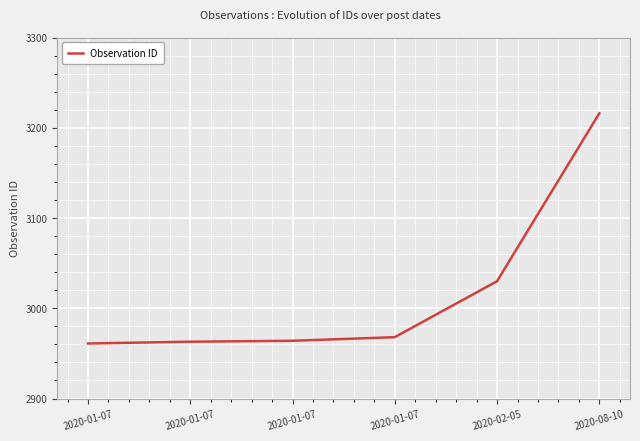

At which label is the value closest to 3088?

2020-02-05